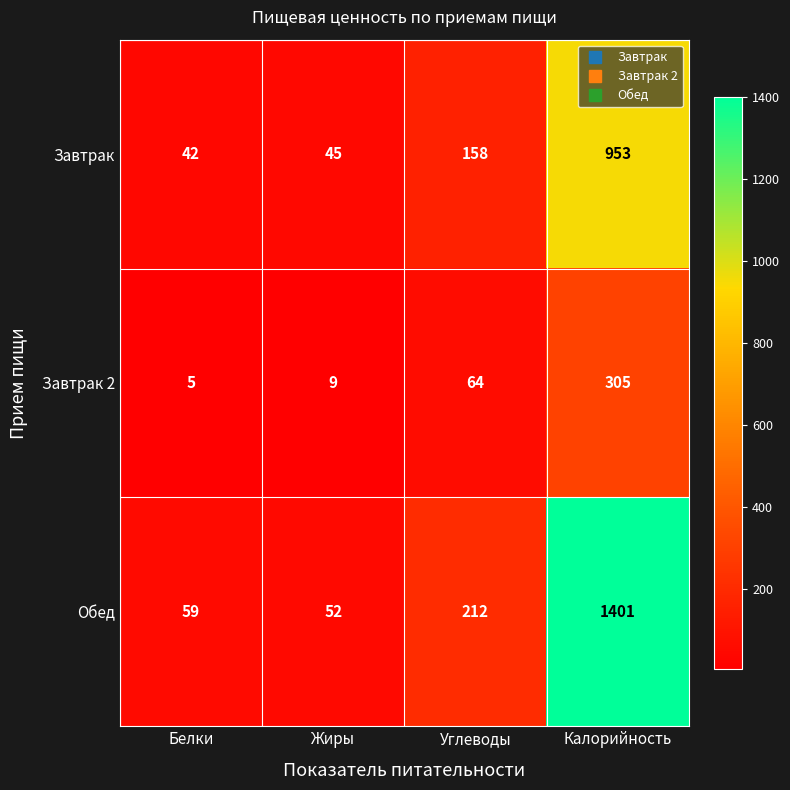

Rank the series by their average value, from lowest to highest.

Завтрак 2, Завтрак, Обед